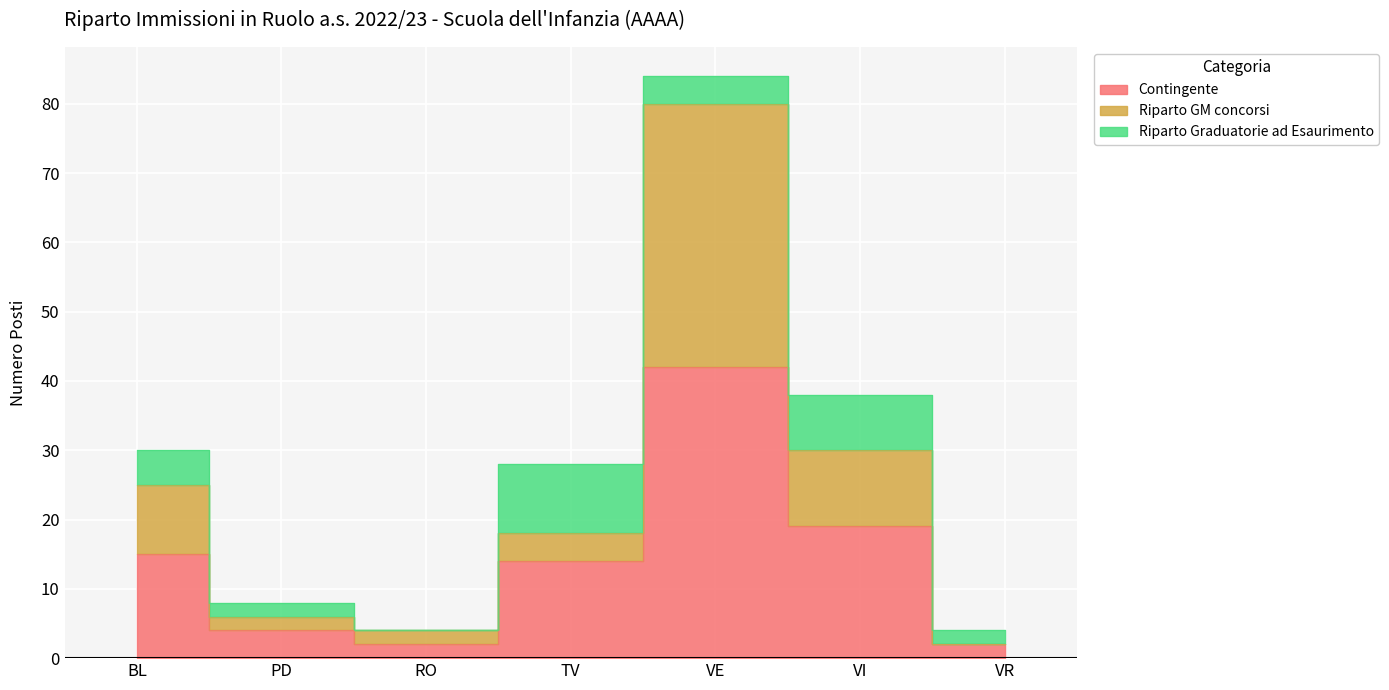

List the labels in order of Riparto GM concorsi value, smallest first.

VR, RO, PD, TV, BL, VI, VE